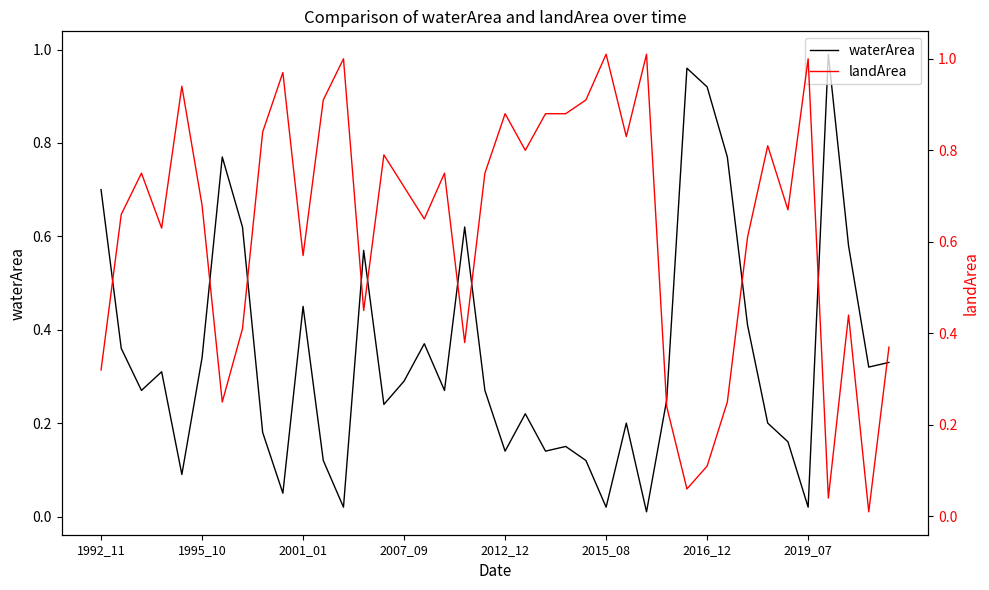

At which category does the chart reach its minimum across all series?

27